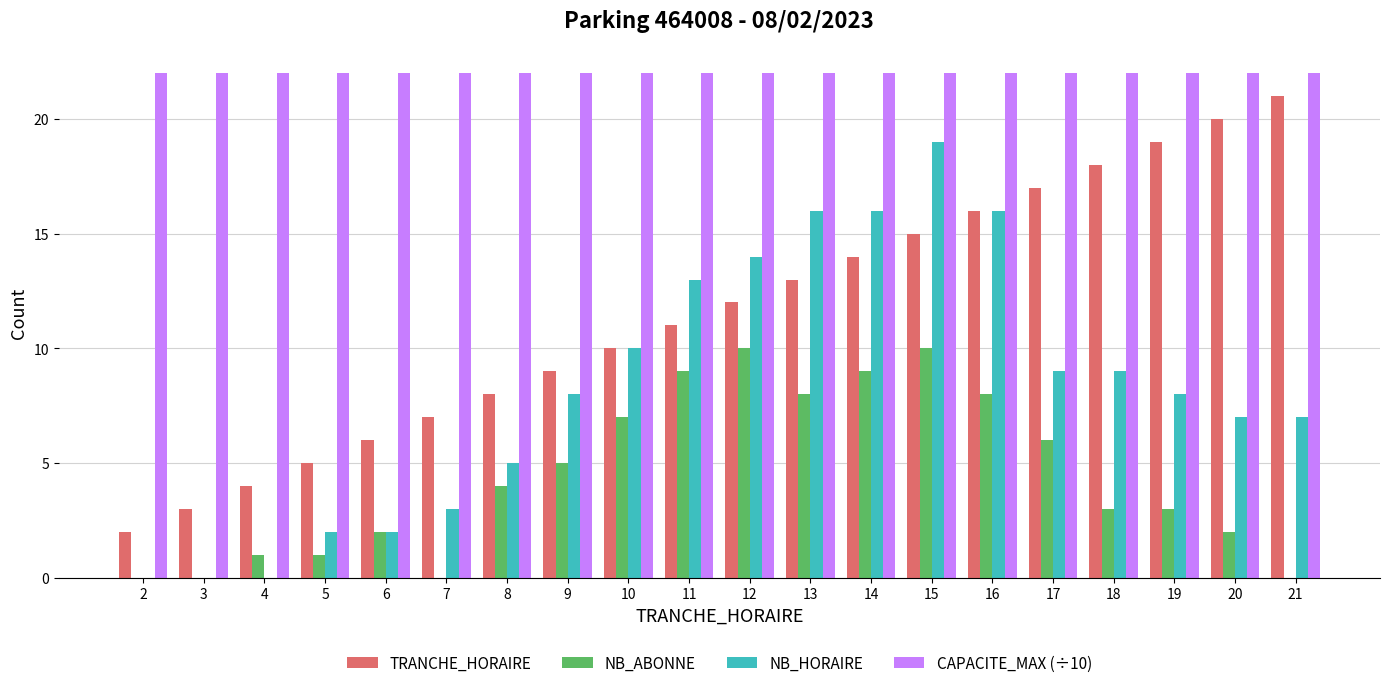

Which series changed the most between 5 and 20?

TRANCHE_HORAIRE